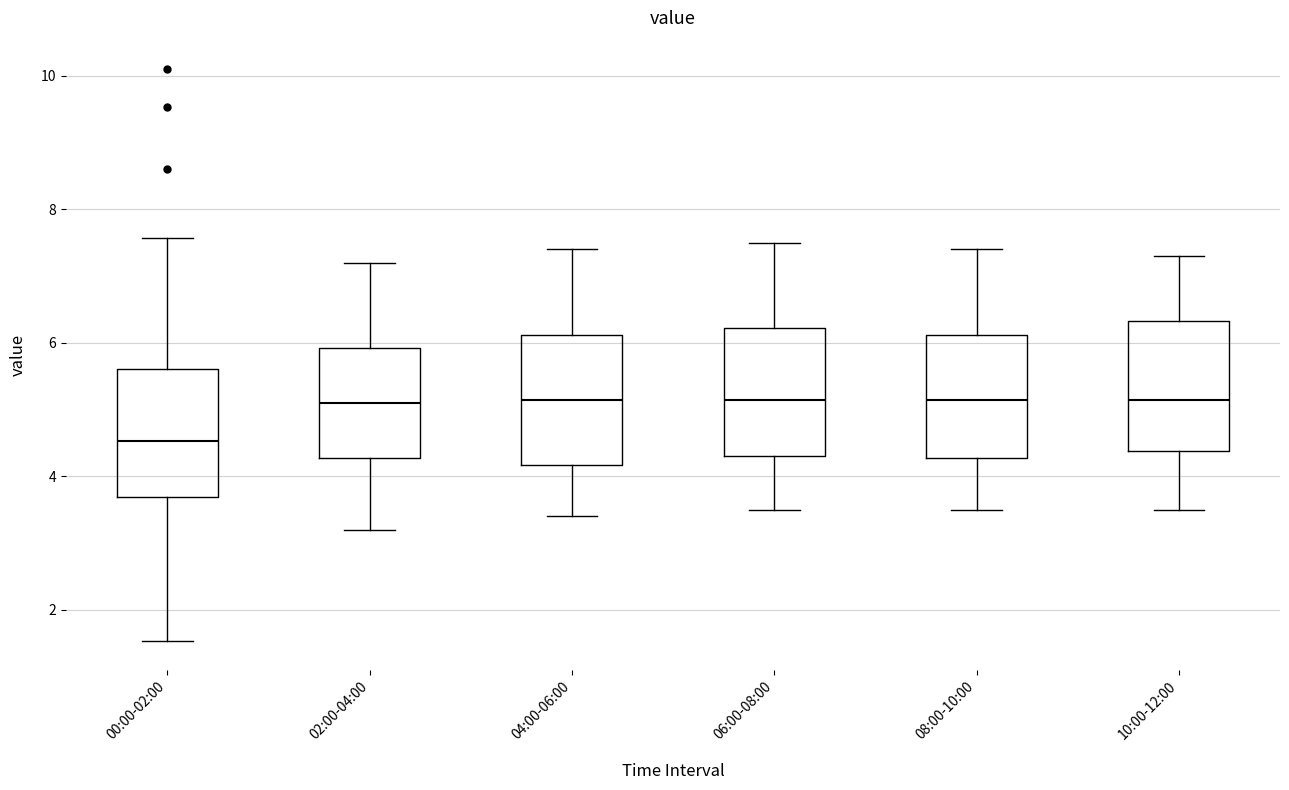

Reading left to right, read every box against the y-axis: the position of its median line, the range the box covers, and the ends of its whiskers. The values are not printed on the chart, so give them approximately, as read against the axis.

00:00-02:00: median 4.6, box 3.6 to 5.6, whiskers 1.6 to 7.6
02:00-04:00: median 5.2, box 4.2 to 6.0, whiskers 3.2 to 7.2
04:00-06:00: median 5.2, box 4.2 to 6.2, whiskers 3.4 to 7.4
06:00-08:00: median 5.2, box 4.4 to 6.2, whiskers 3.6 to 7.6
08:00-10:00: median 5.2, box 4.2 to 6.2, whiskers 3.6 to 7.4
10:00-12:00: median 5.2, box 4.4 to 6.4, whiskers 3.6 to 7.4